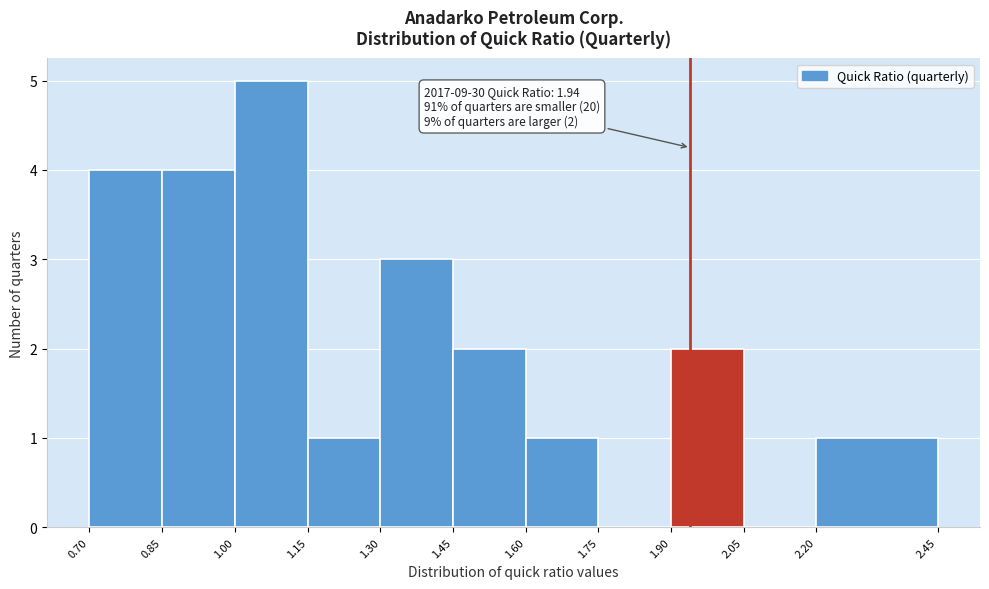

Which range on the x-axis has the tallest bar?

1.00 to 1.15